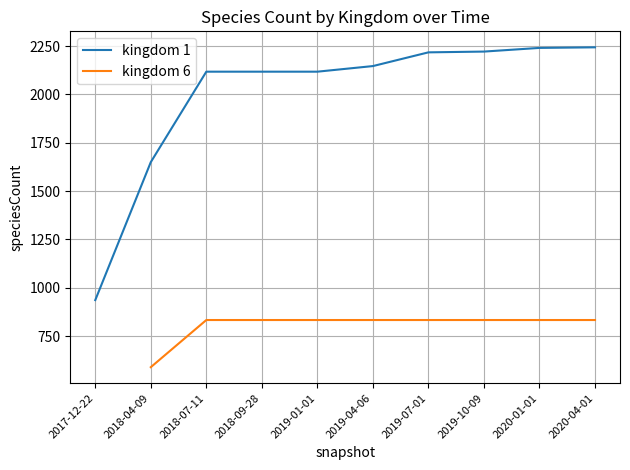

Rank the categories by kingdom 1 value from highest to lowest.

2020-04-01, 2020-01-01, 2019-10-09, 2019-07-01, 2019-04-06, 2018-07-11, 2018-09-28, 2019-01-01, 2018-04-09, 2017-12-22